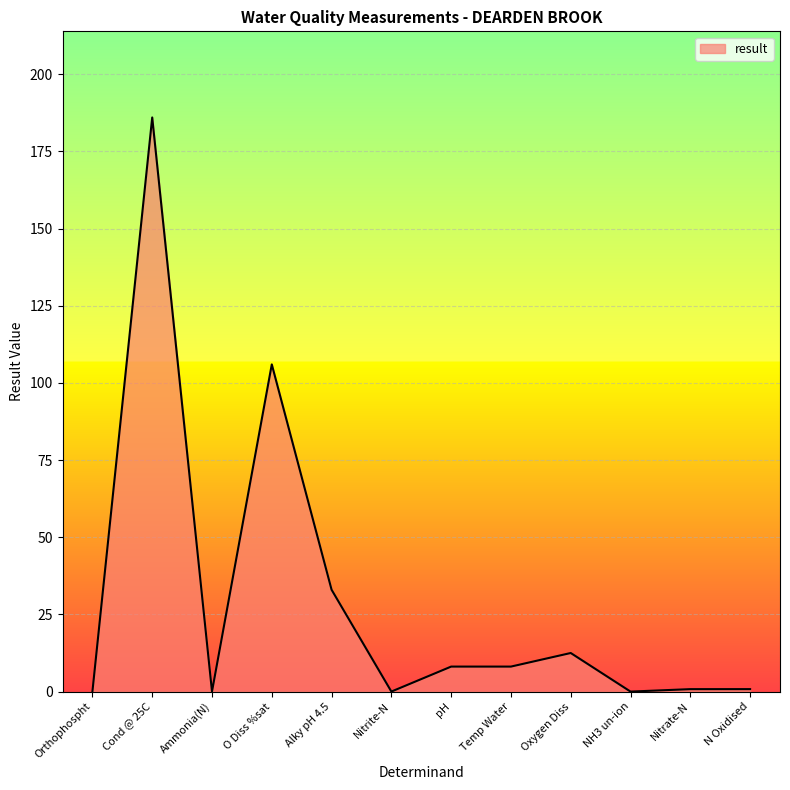

What is the maximum value shown in the chart?

186.0